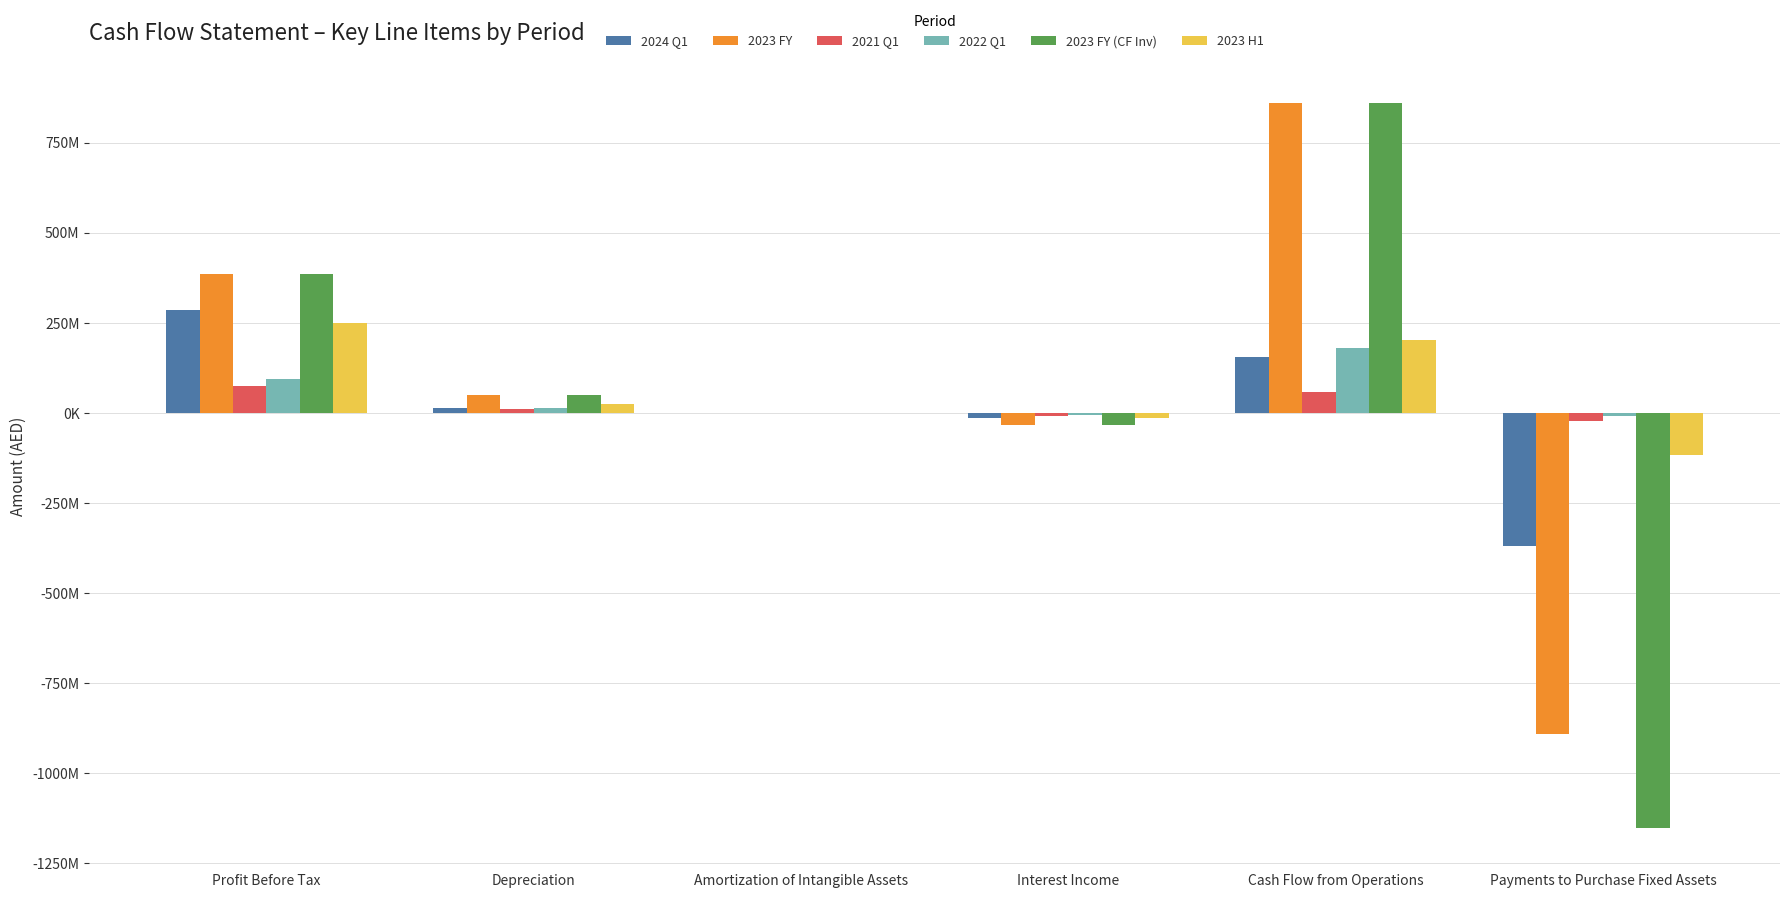

At which label does 2023 H1 first exceed 23849225?

Profit Before Tax